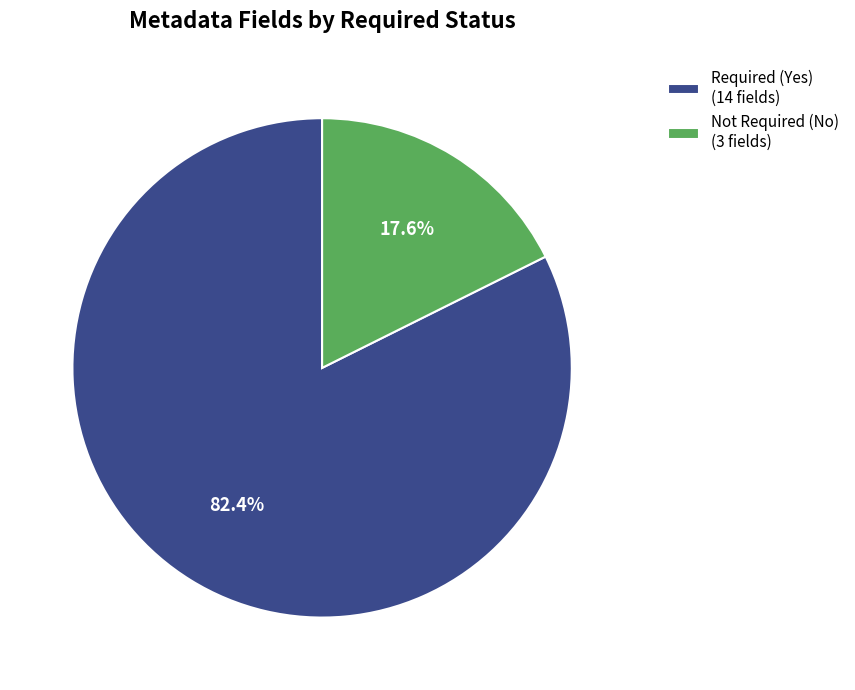

Rank the categories by value from highest to lowest.

Required (Yes) (14 fields), Not Required (No) (3 fields)